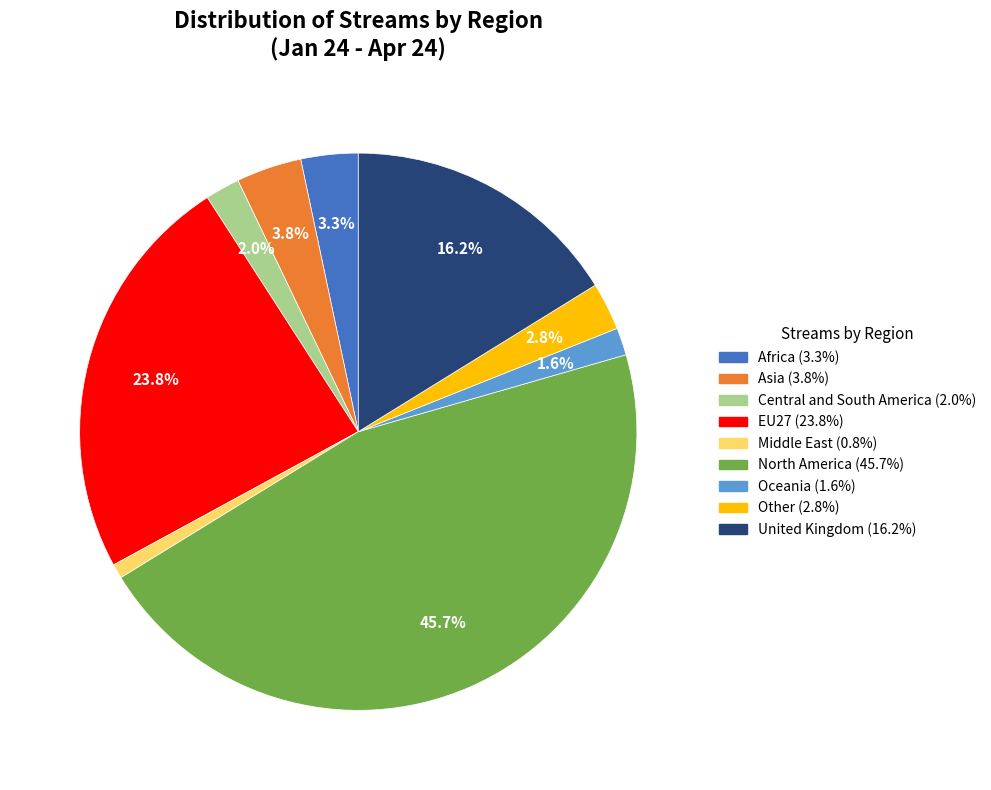

To the nearest percent, what percentage of the pie is Asia?

4%